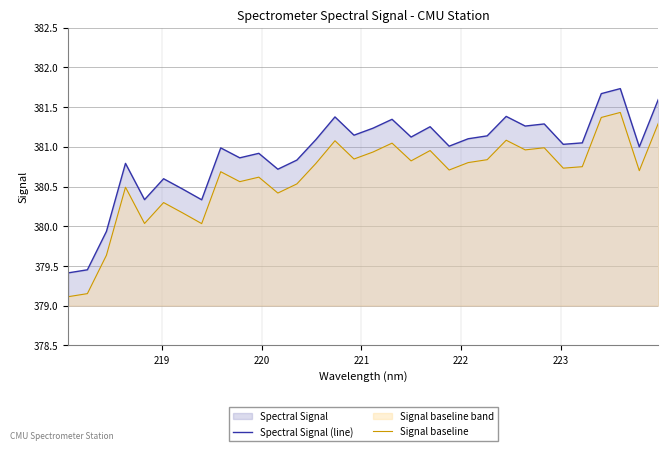

Which series has the largest total across all categories?

Spectral Signal (line)